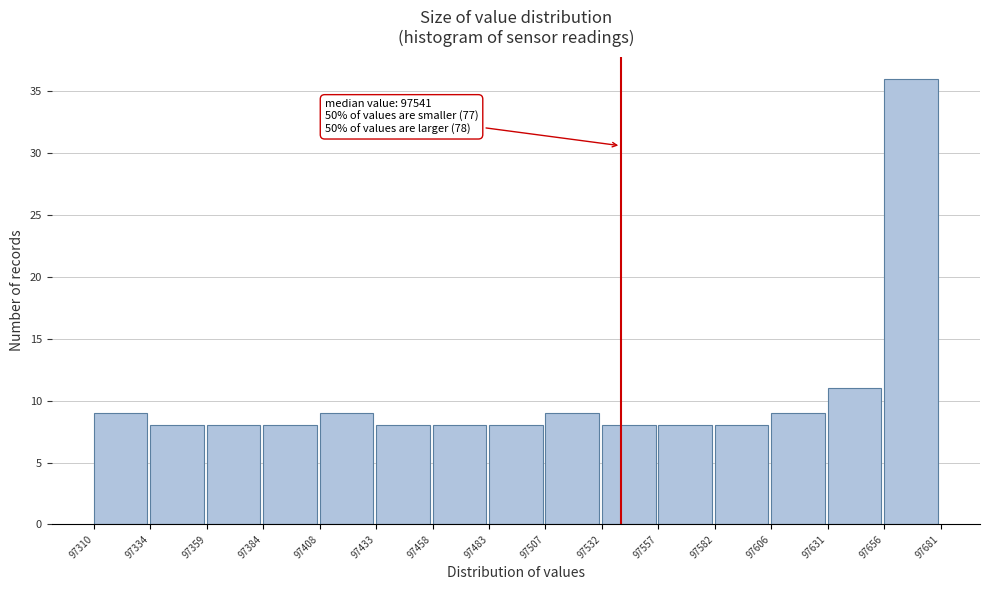

Which range on the x-axis has the tallest bar?

97656 to 97681